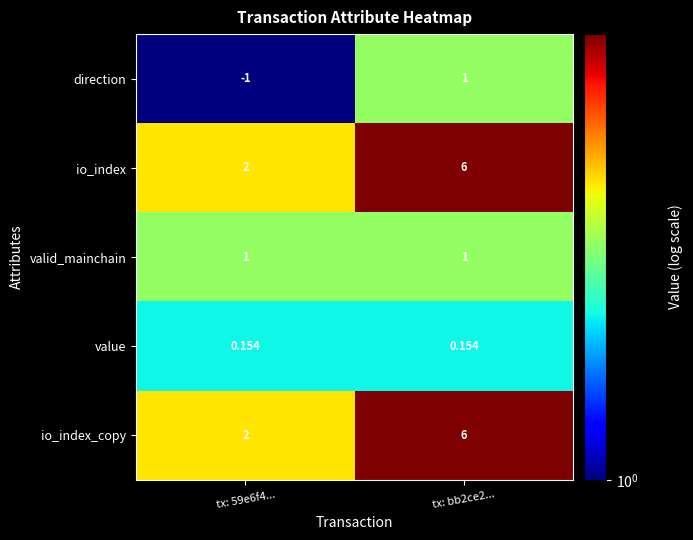

Is the value of io_index_copy at tx: bb2ce2... greater than the value of valid_mainchain at tx: 59e6f4...?

Yes